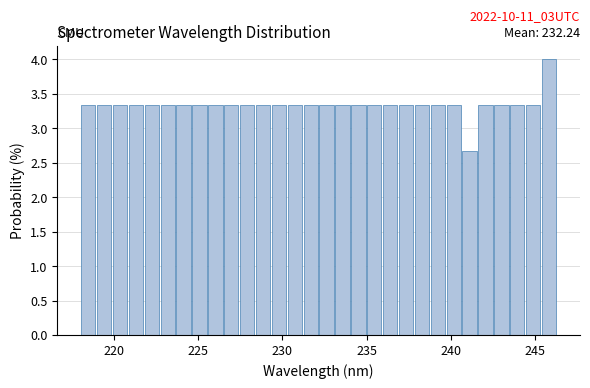

Around what value on the x-axis is the tallest bar? Give the approximate position of its centre, as read against the axis.

246.0